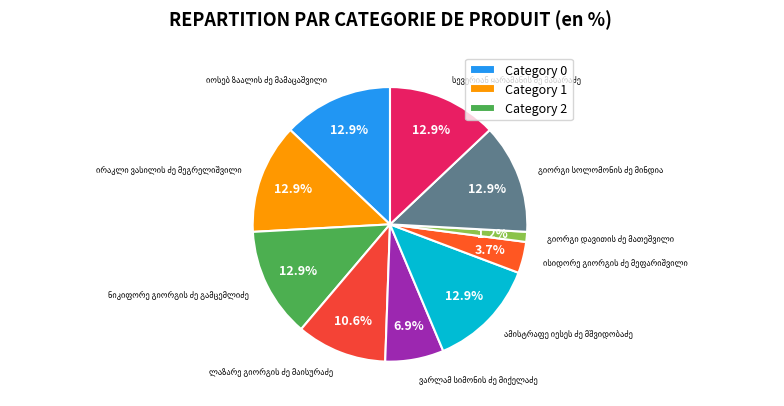

To the nearest percent, what is the combined percentage of ლაზარე გიორგის ძე მაისურაძე and იოსებ ზაალის ძე მამაცაშვილი?

24%